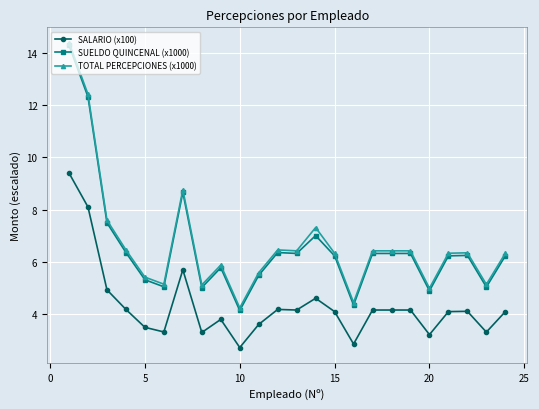

True or false: SUELDO QUINCENAL (x1000) and SALARIO (x100) intersect in this chart.

False